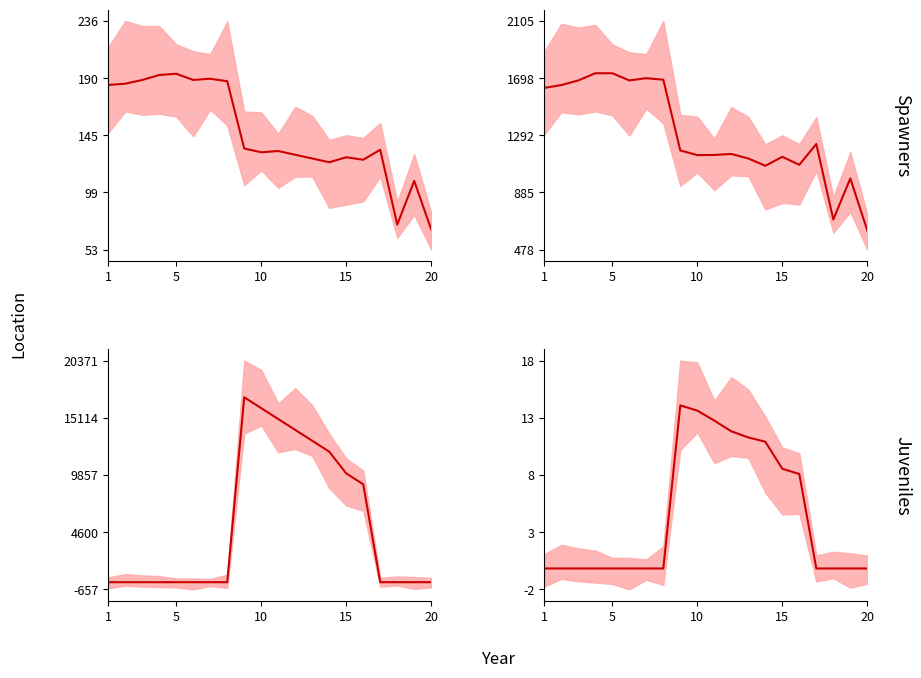

Is this an area chart (filled region under the line)?

No